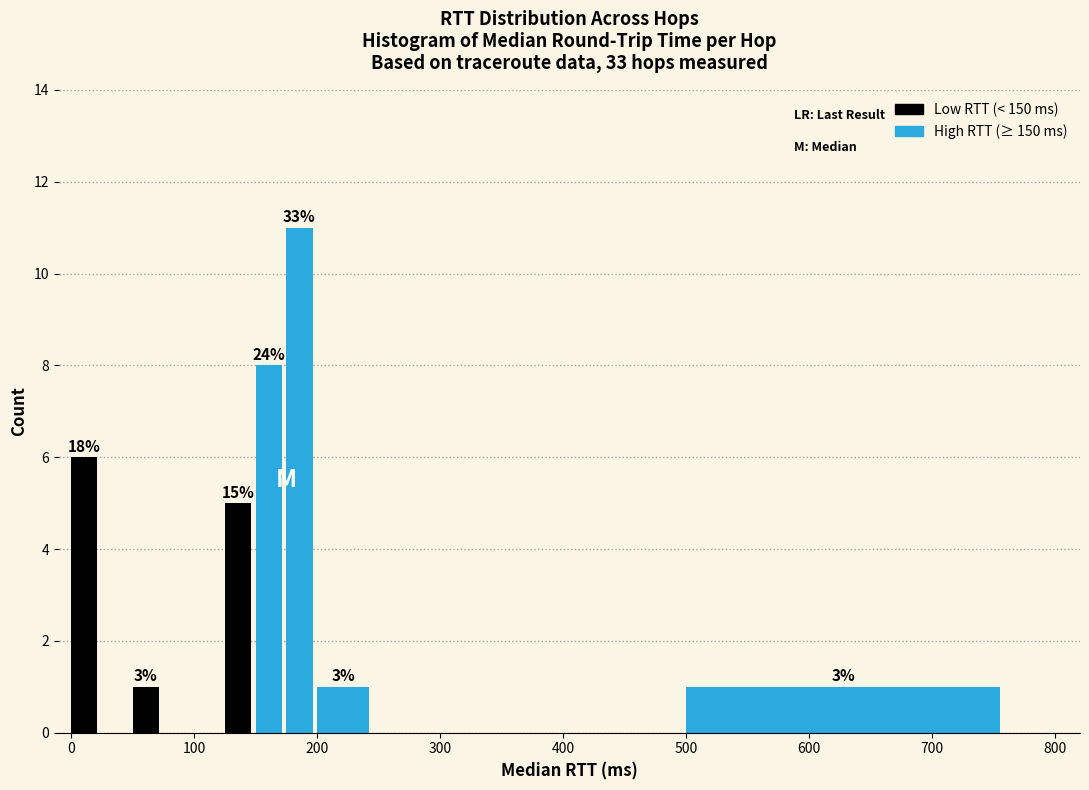

Read against the x-axis, roughly where is the centre of the tallest bar?

190